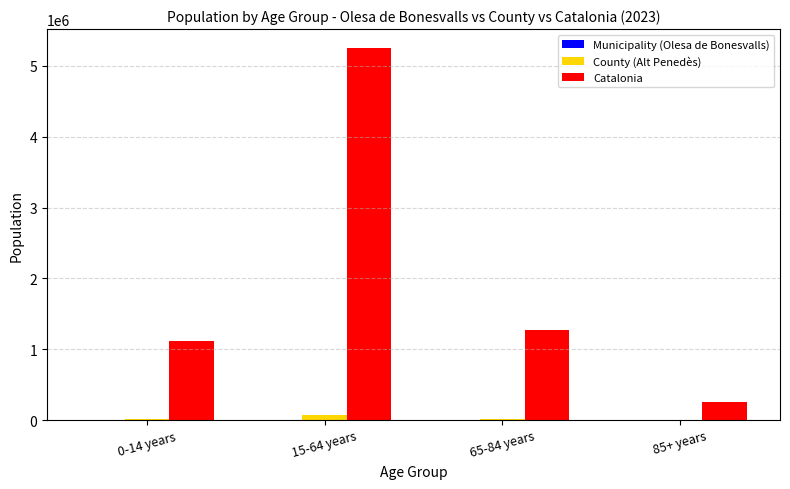

Between 15-64 years and 85+ years, which series saw the biggest shift?

Catalonia